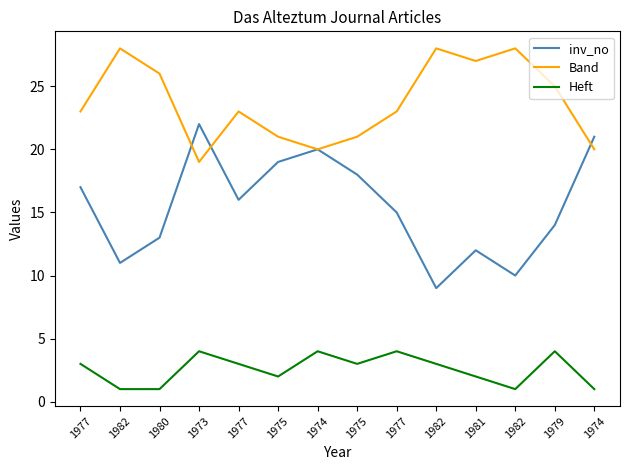

What are all the series names shown in the legend?

inv_no, Band, Heft